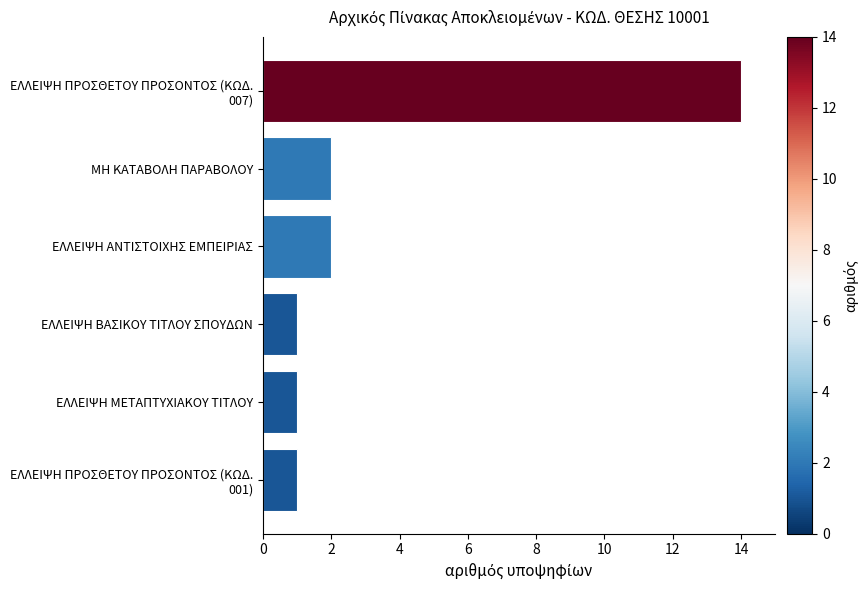

Reading top to bottom, extract all data points from this chart.

14	2	2	1	1	1